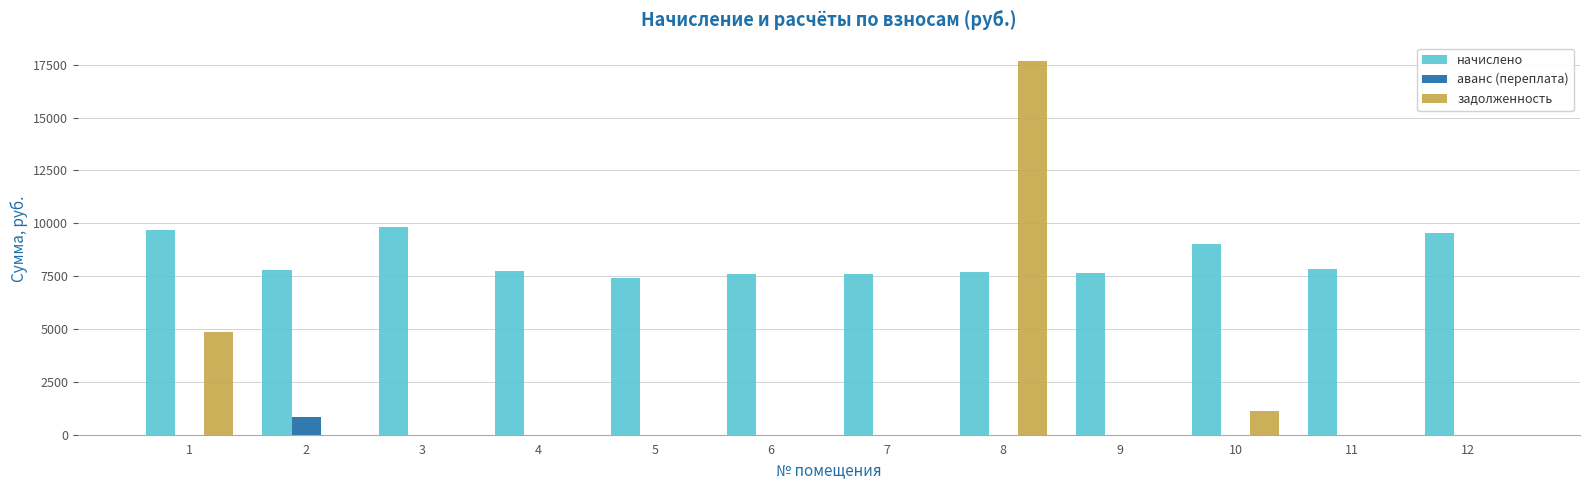

At which category is the sum across all series the highest?

8